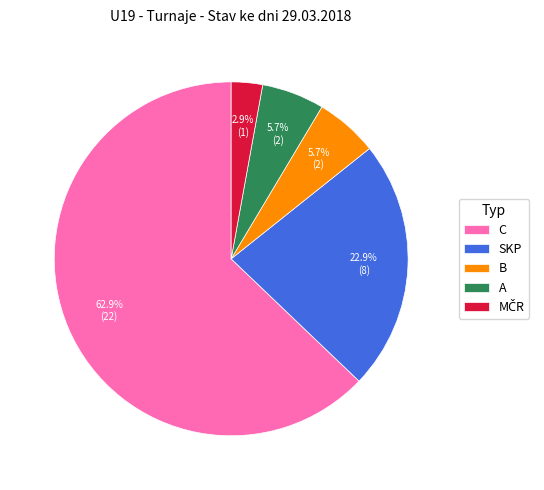

Between SKP and A, which is larger?

SKP